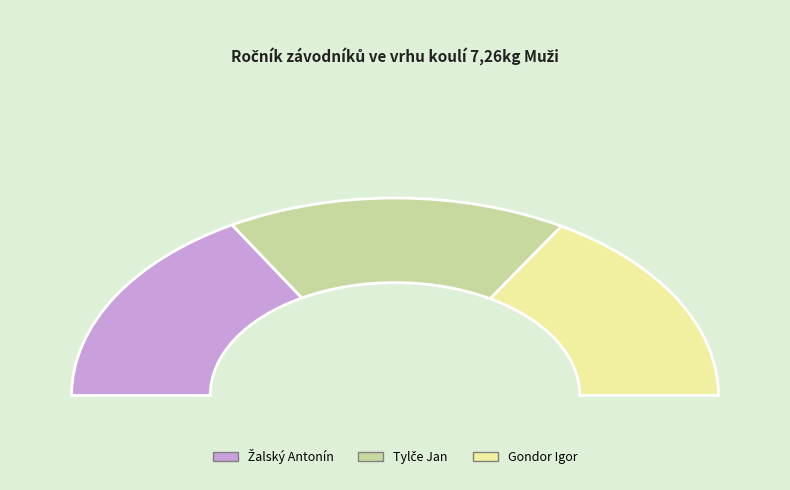

How many slices are in this pie chart?

3